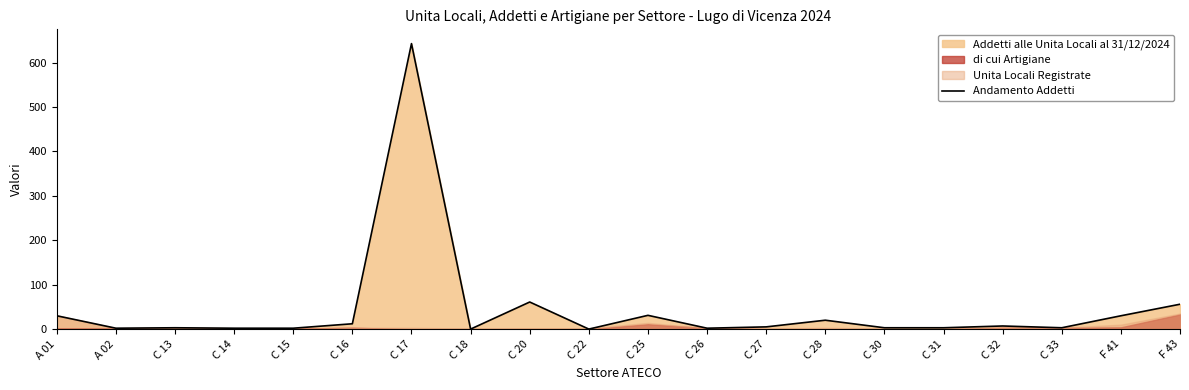

Reading right to left, list all the values displayed in this chart.

56	30	3	7	3	3	20	5	2	31	0	61	0	643	12	2	2	3	2	30